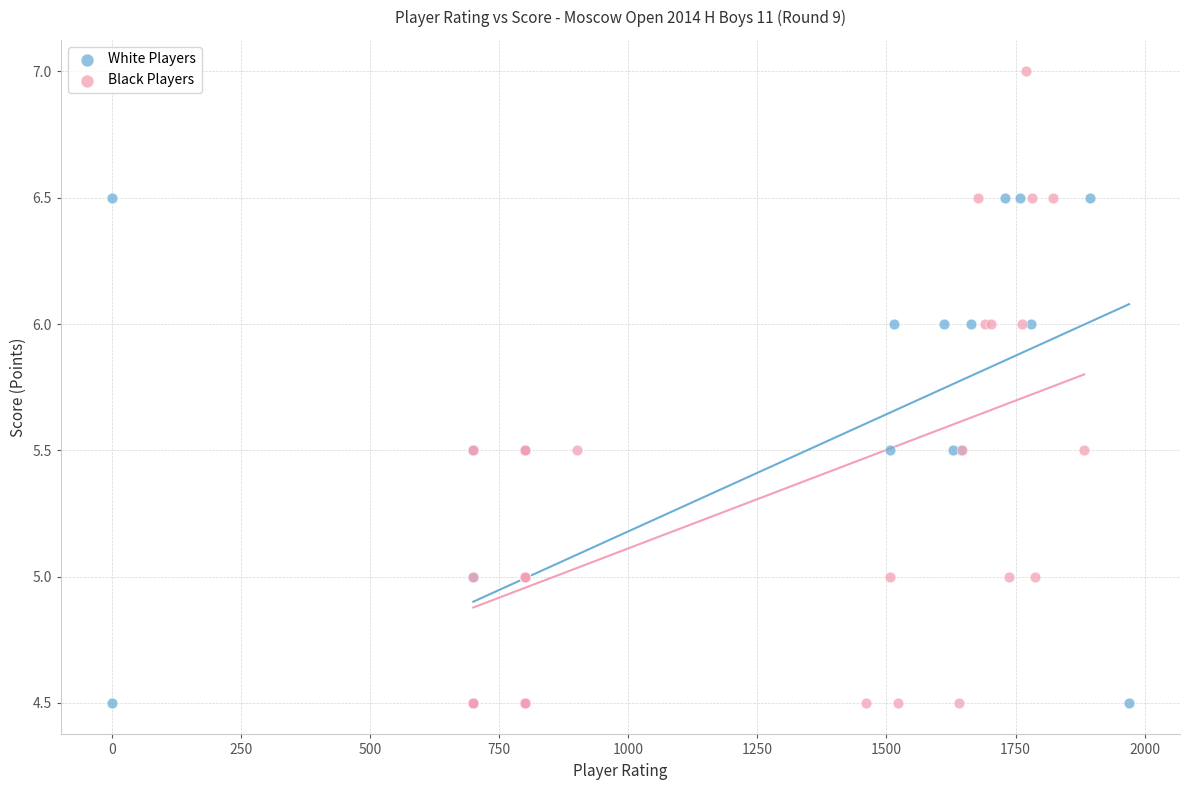

What are all the series names shown in the legend?

White Players, Black Players